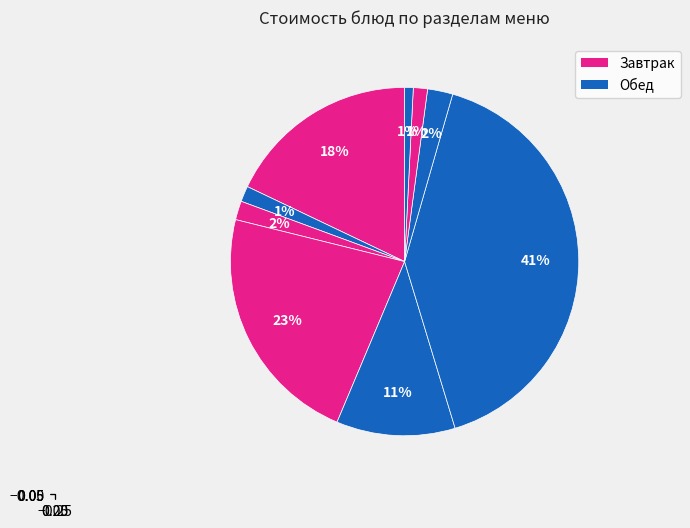

To the nearest percent, what is the difference between the largest and smallest slice percentages?

40%